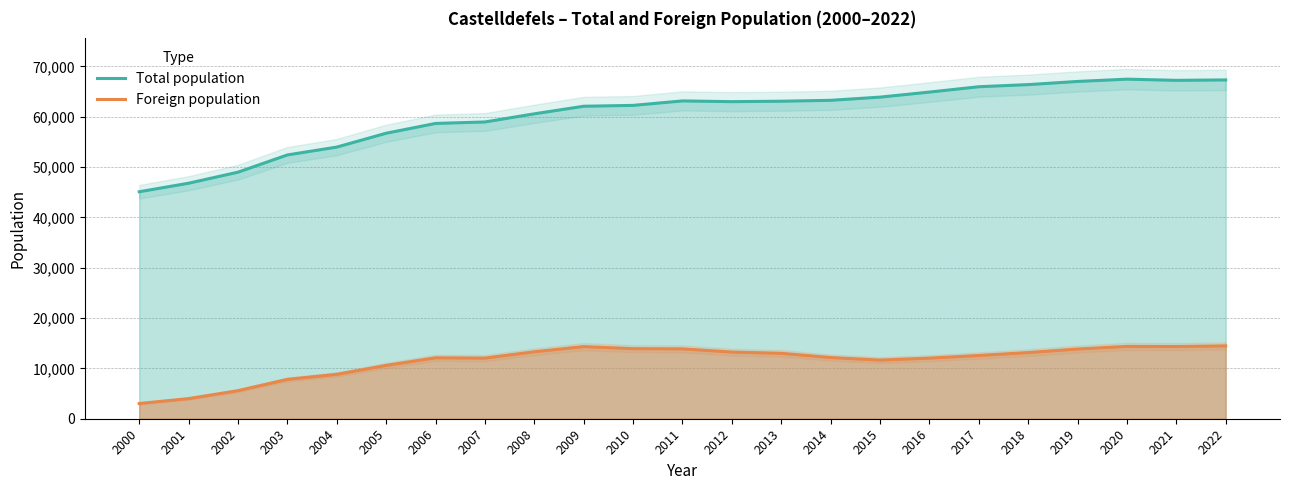

What is the difference between the maximum and minimum values in the Foreign population series?

11453